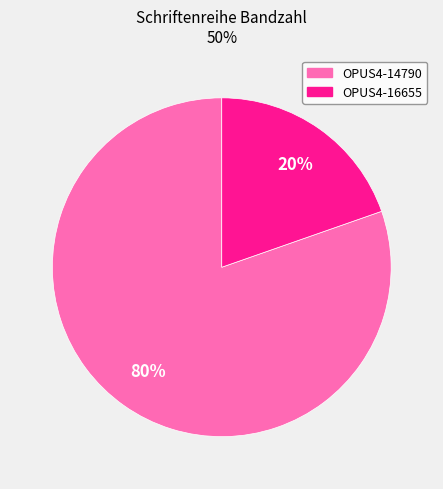

Is OPUS4-16655 the majority of the pie?

No